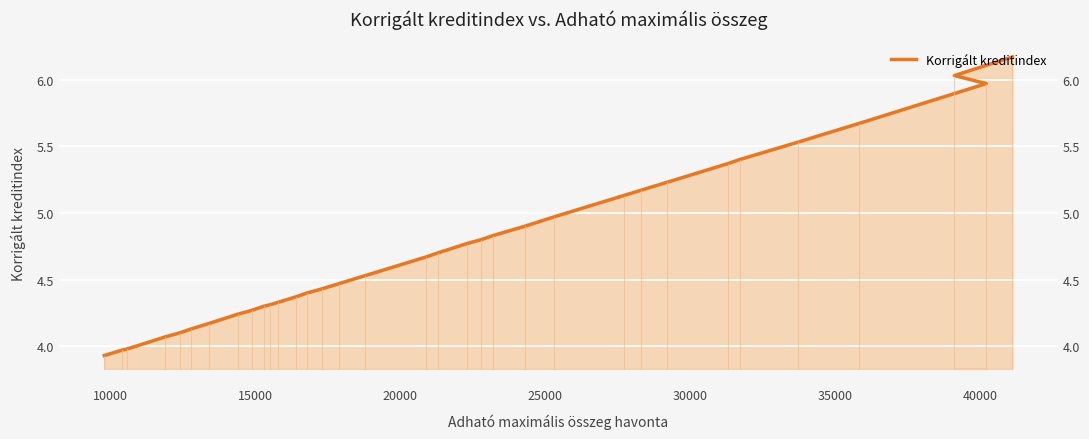

What is the minimum value shown in the chart?

3.9